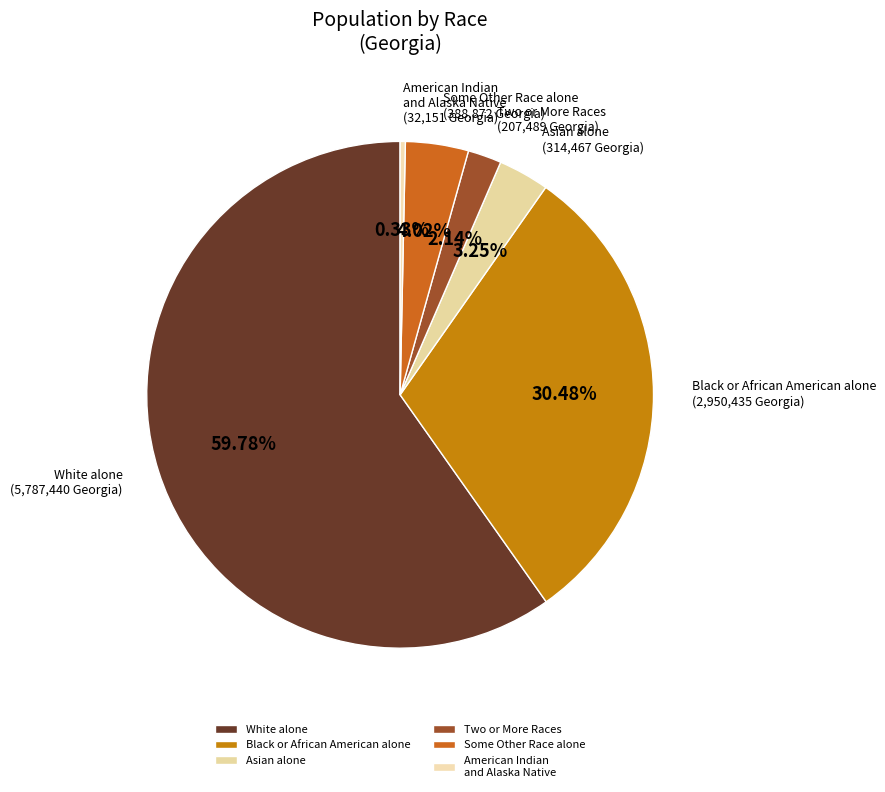

True or false: American Indian and Alaska Native accounts for 9% of the total.

False